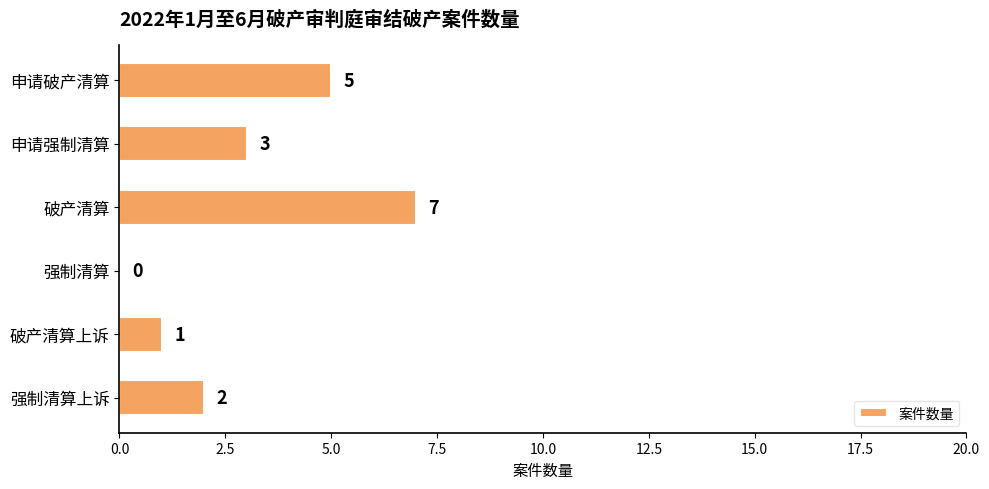

What is the sum of the values at 申请强制清算 and 破产清算?

10